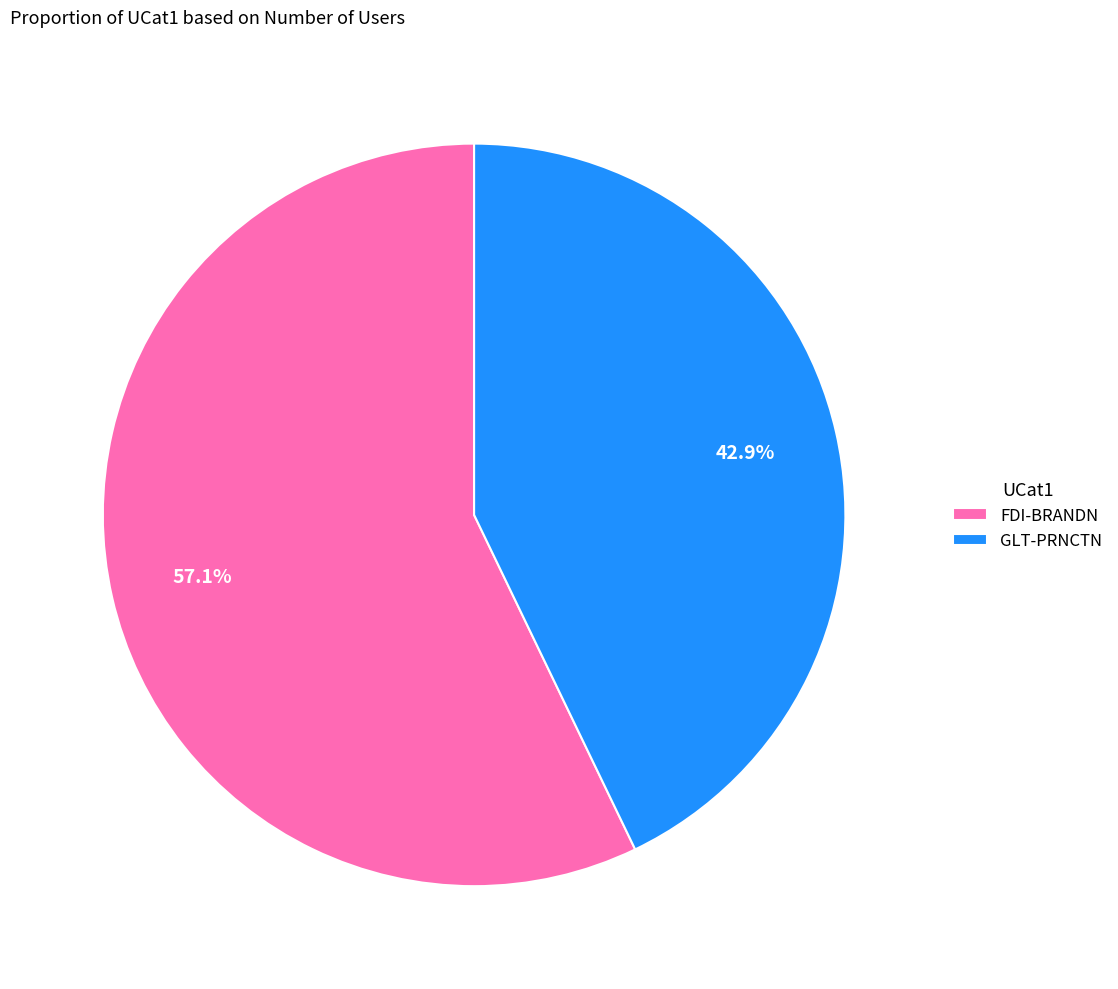

How much of the chart is everything except GLT-PRNCTN?

57.1%